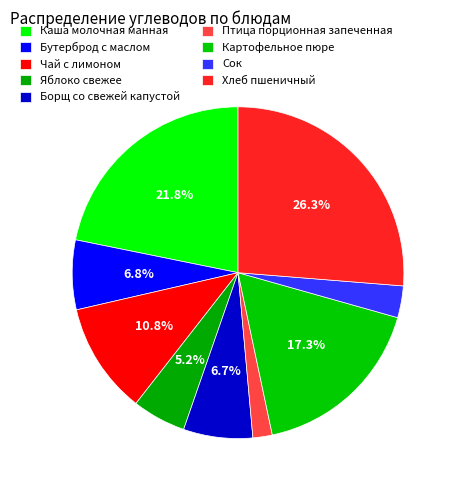

Rank the categories by value from highest to lowest.

Хлеб пшеничный, Каша молочная манная, Картофельное пюре, Чай с лимоном, Бутерброд с маслом, Борщ со свежей капустой, Яблоко свежее, Сок, Птица порционная запеченная